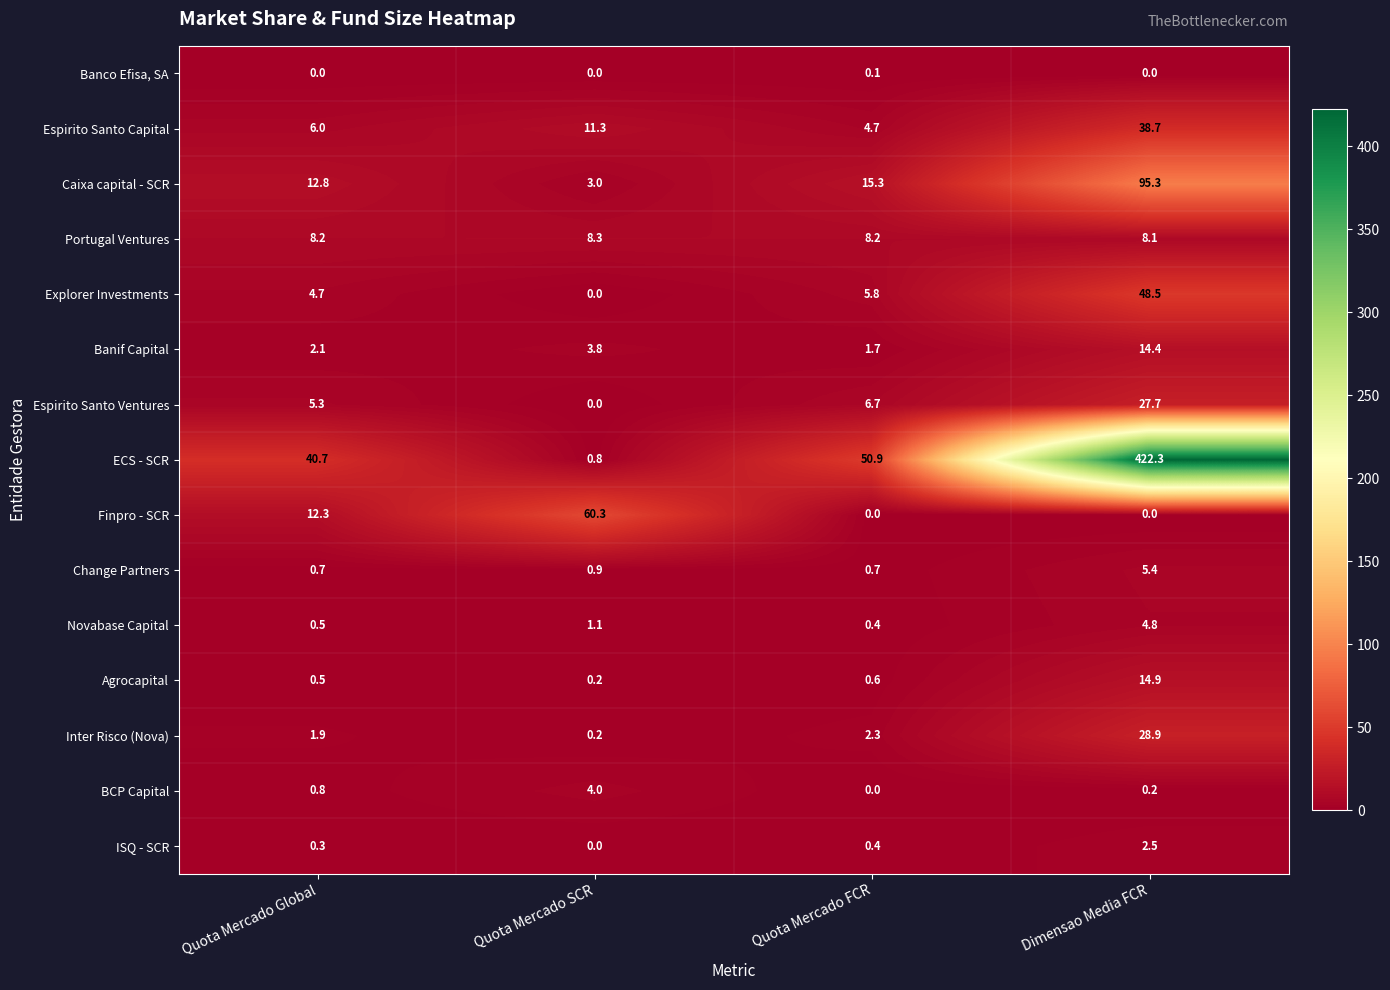

Is it true that Finpro - SCR equals 12.3 at Quota Mercado Global?

True